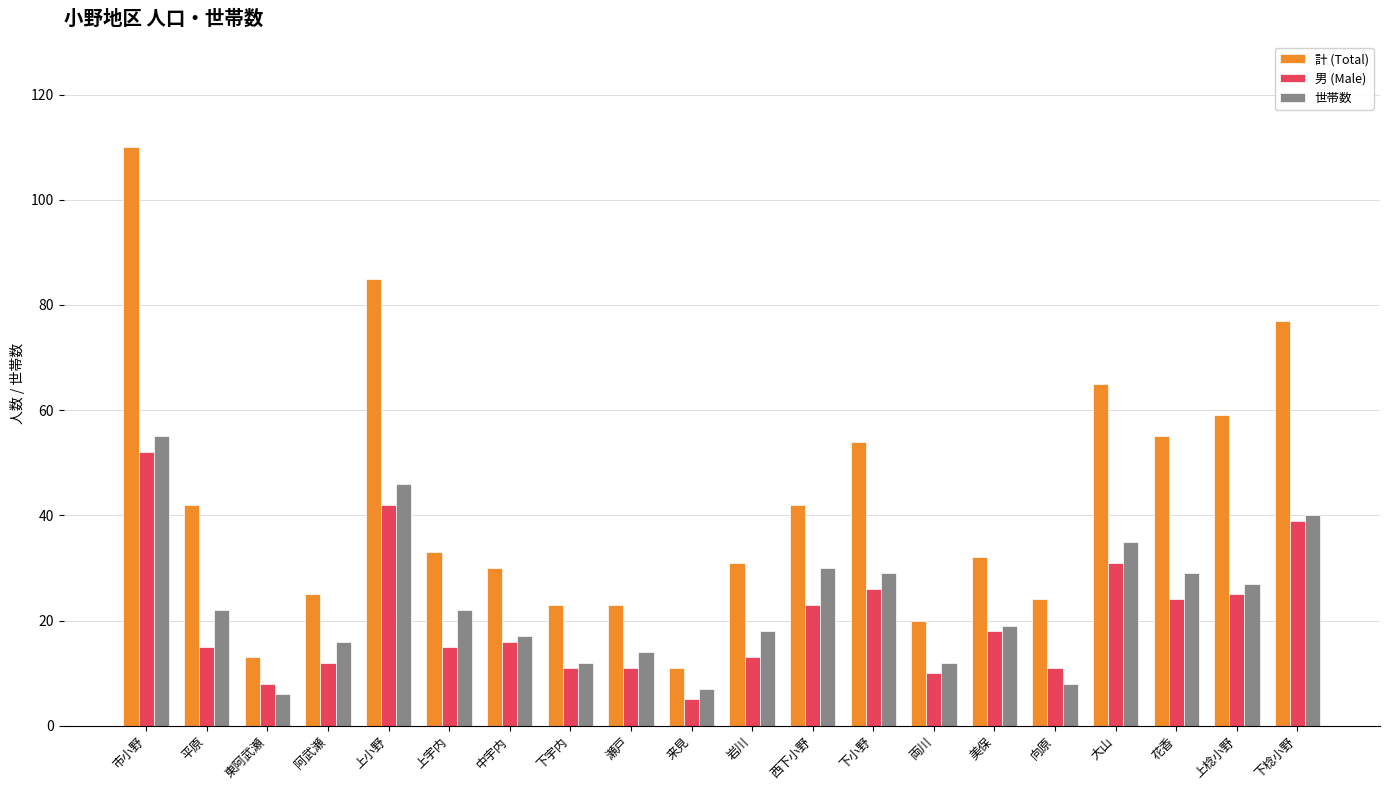

At which label does 世帯数 first exceed 22?

市小野